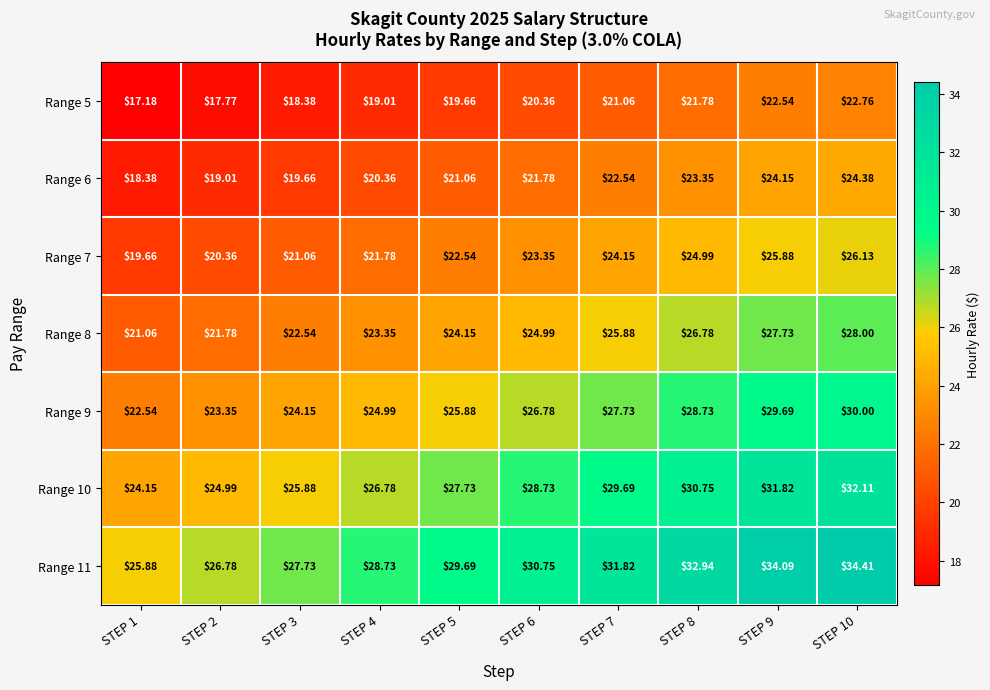

Is the value of Range 6 at STEP 2 greater than the value of Range 10 at STEP 8?

No